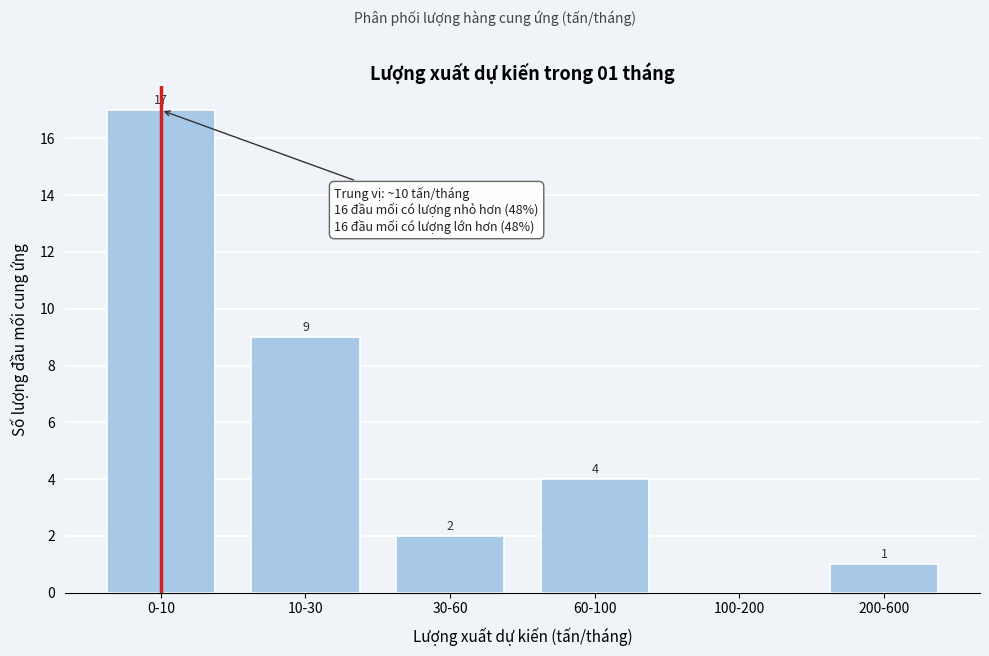

Reading right to left, transcribe all the data shown in this chart.

200-600=1	100-200=0	60-100=4	30-60=2	10-30=9	0-10=17